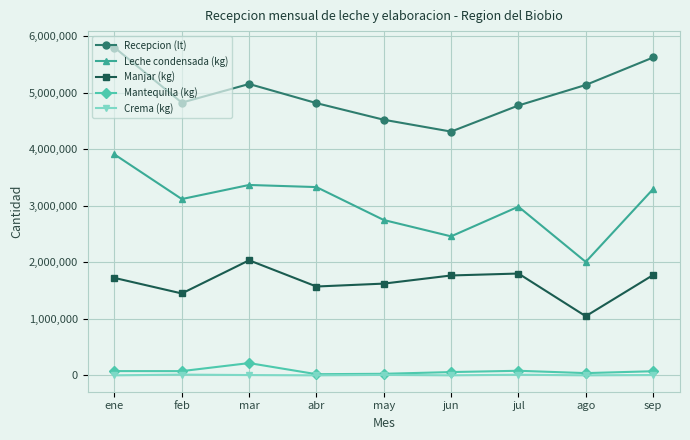

Where is Manjar (kg) nearest to the value 1539775?

abr